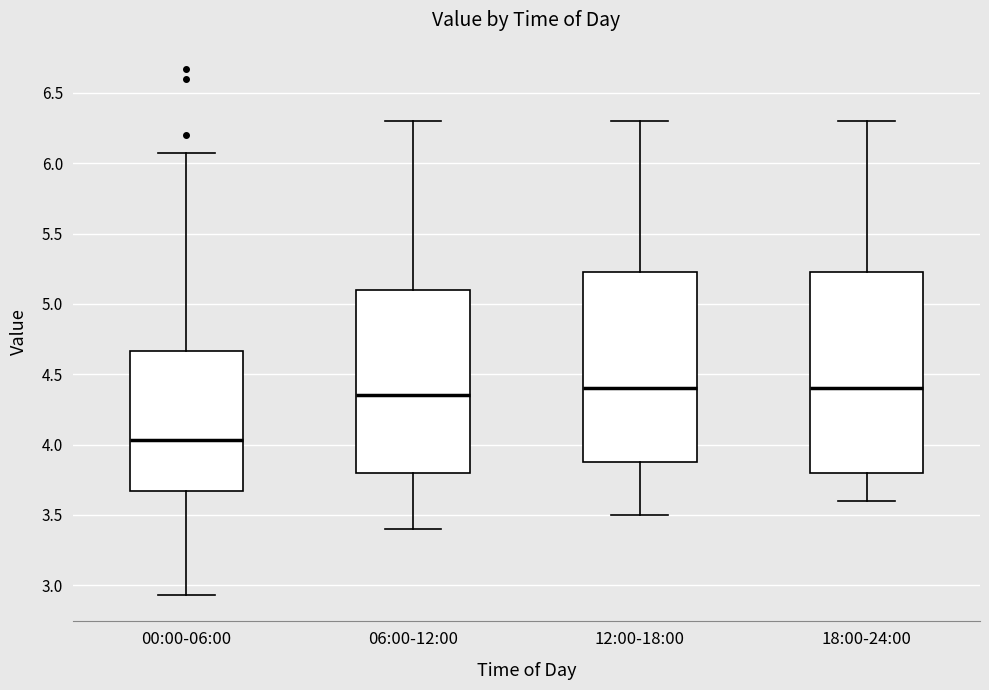

Which box is the tallest, from its lower edge to its upper edge?

18:00-24:00